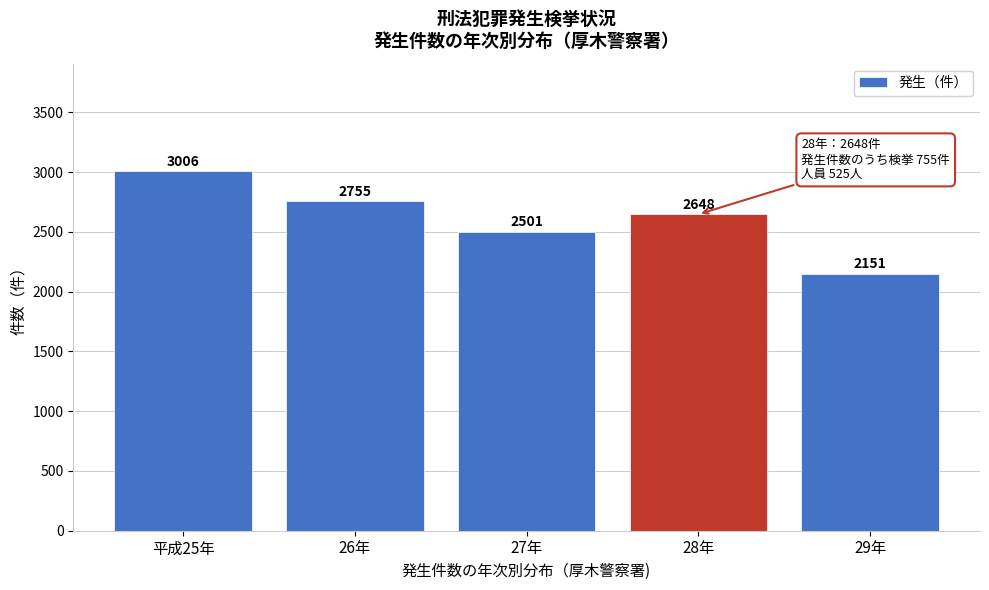

Reading right to left, transcribe all the data shown in this chart.

29年=2151	28年=2648	27年=2501	26年=2755	平成25年=3006